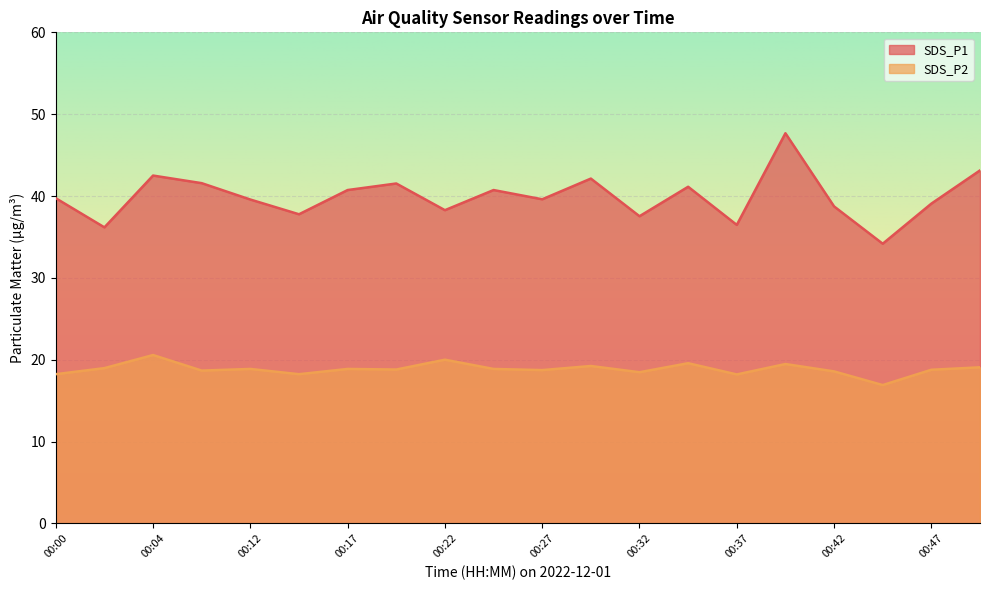

What is the difference between the second highest and second lowest values in the SDS_P1 series?

7.0